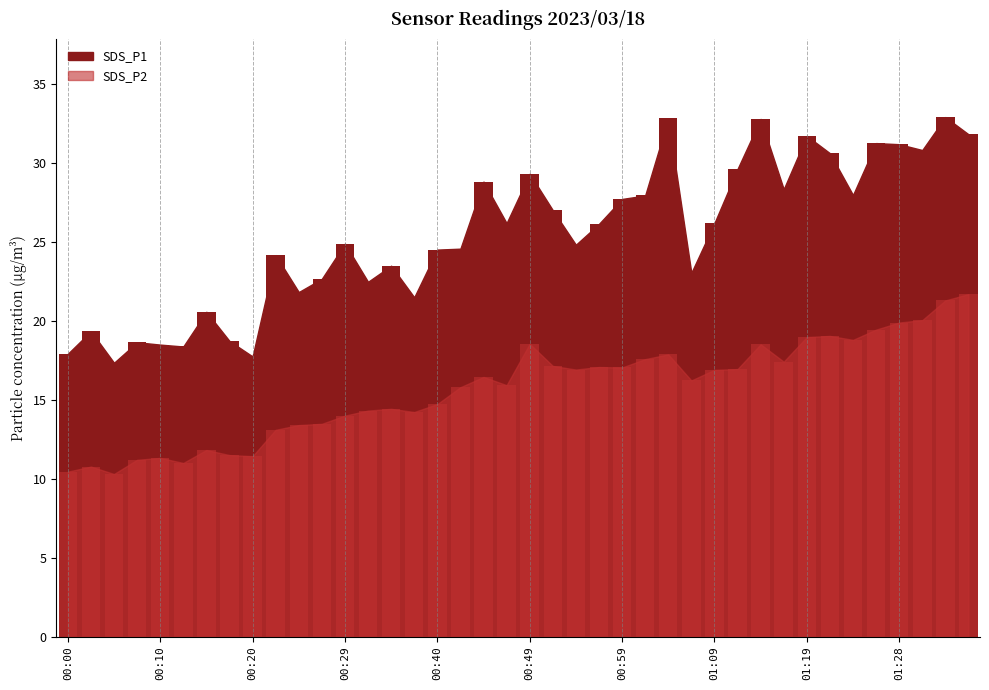

What are all the series names shown in the legend?

SDS_P1, SDS_P2